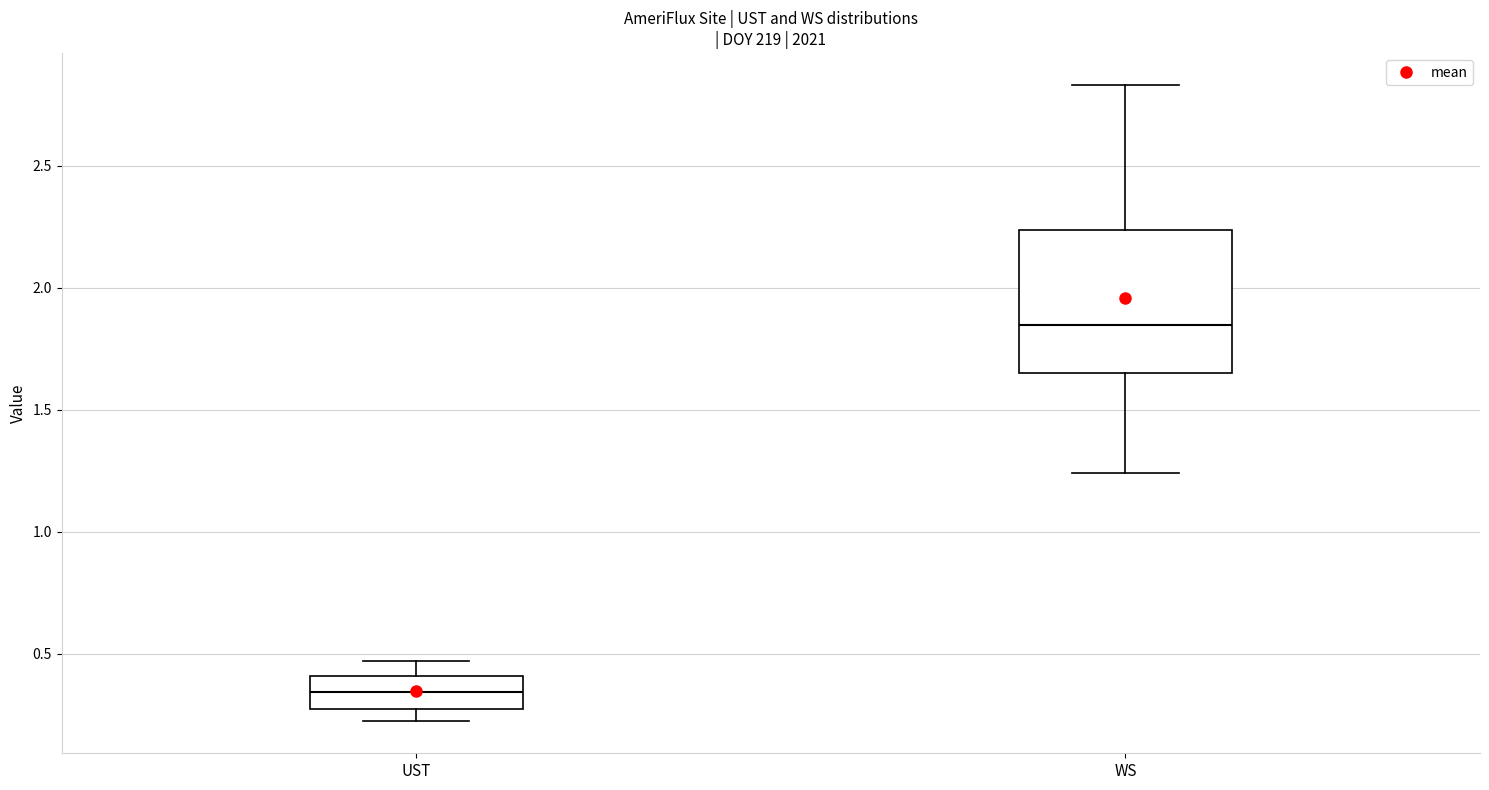

Where does the median line of the box for WS sit on the y-axis? The values are not printed on the chart, so give them approximately, as read against the axis.

1.85